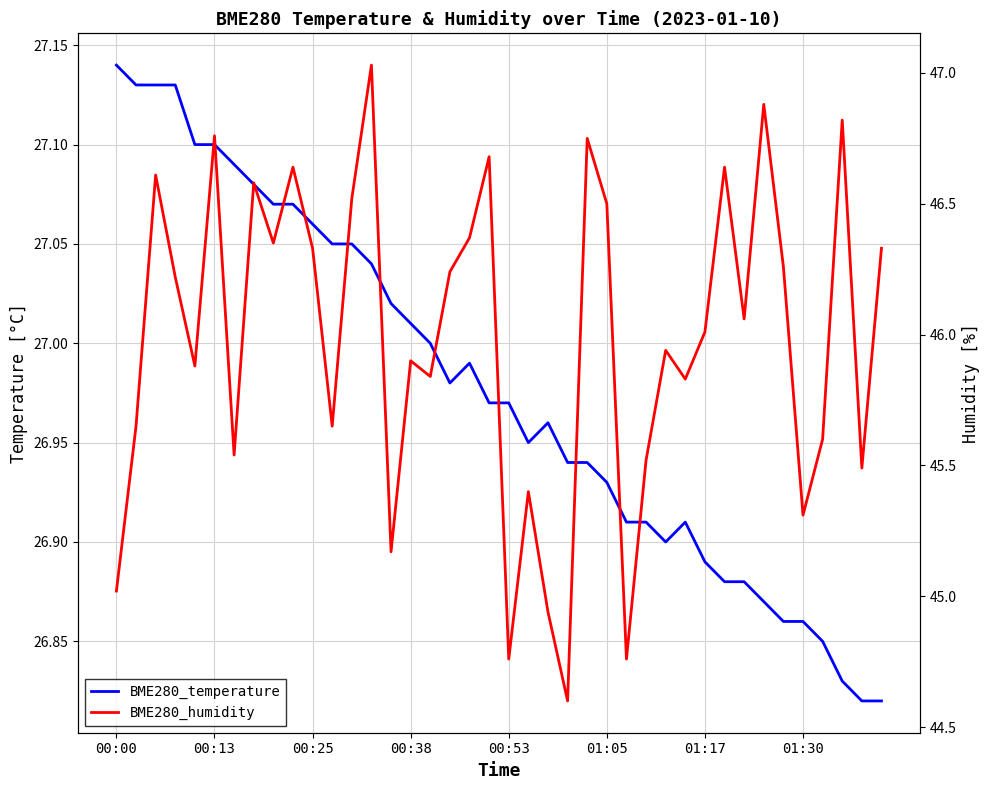

Which series has the largest total across all categories?

BME280_humidity